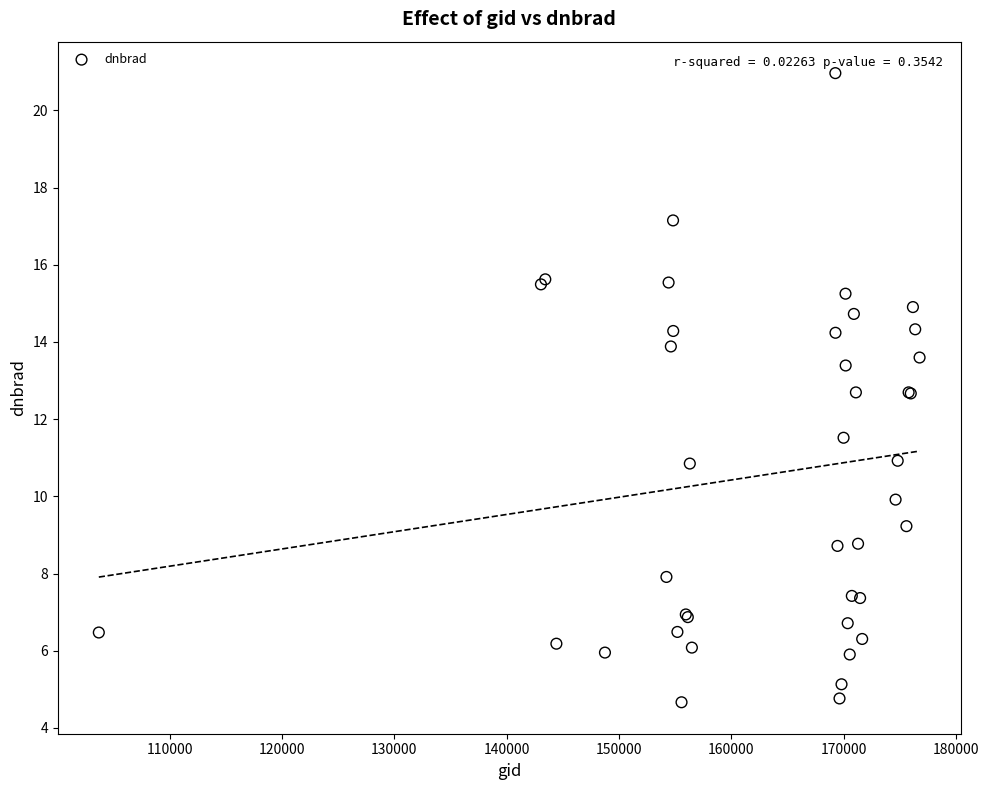

What Y value in the scatter plot is closest to 12?

11.5